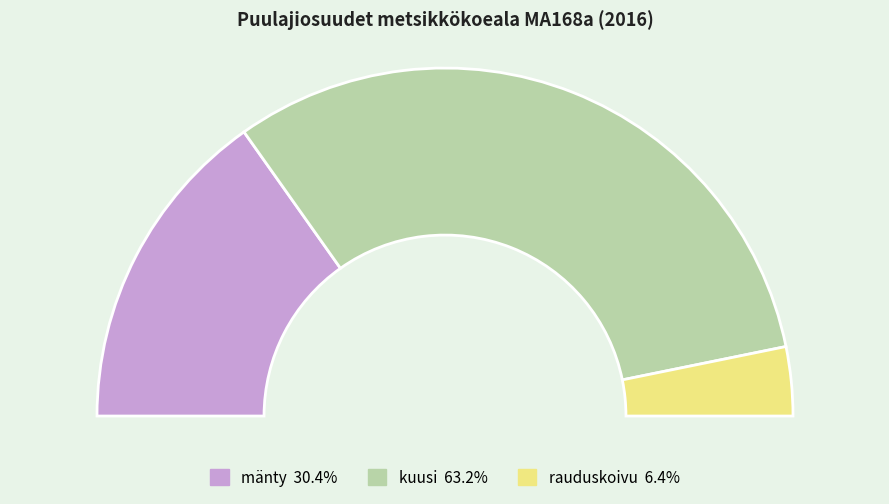

To the nearest percent, what is the combined percentage of kuusi and mänty?

94%